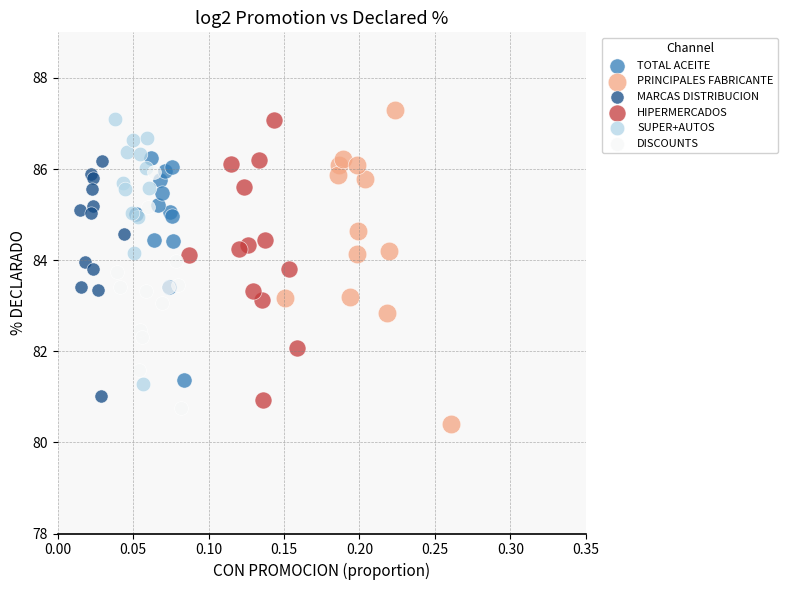

Which series has the largest Y range (max minus min)?

PRINCIPALES FABRICANTE